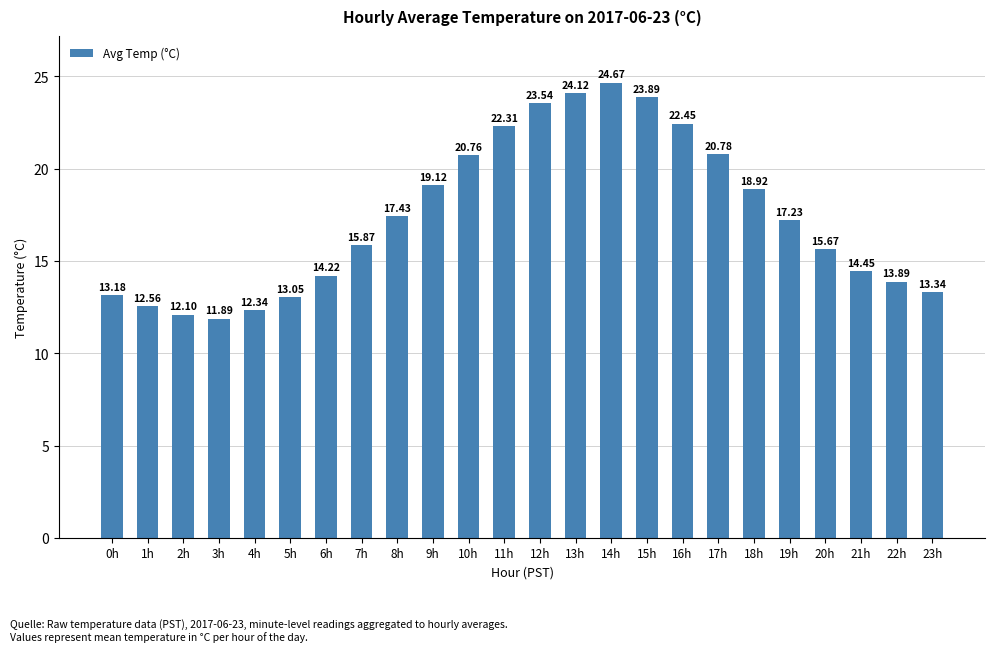

True or false: the data shows 4.4 at 19h.

False